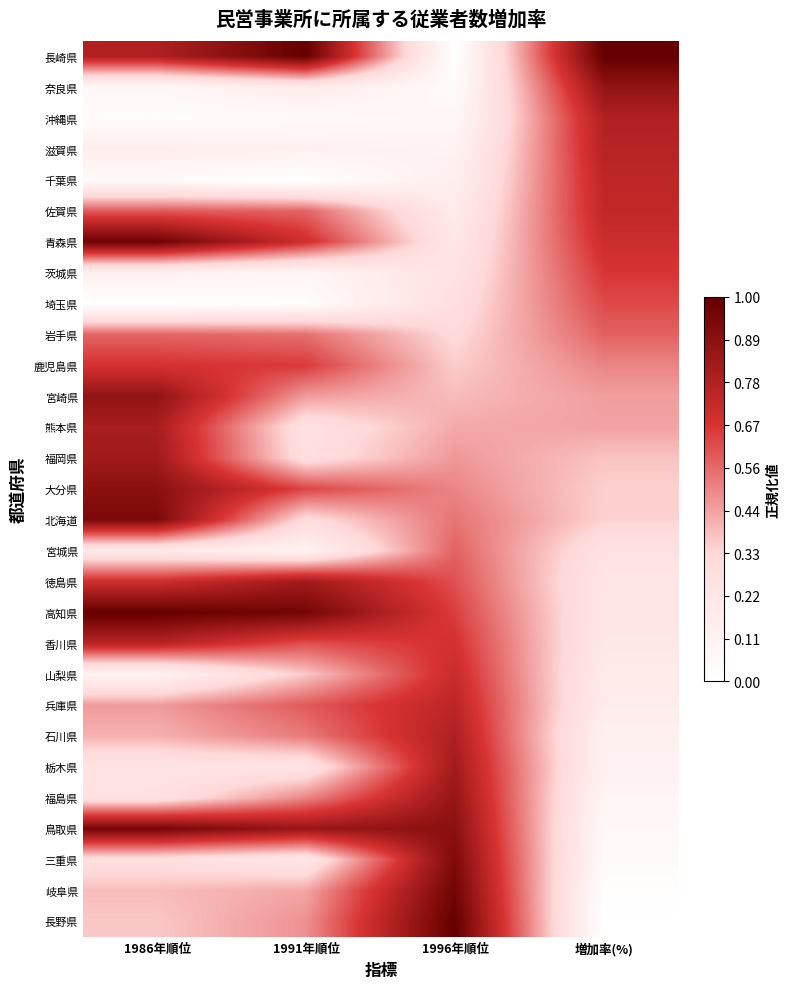

Which has a higher value, 1996年順位 or 1986年順位?

1986年順位